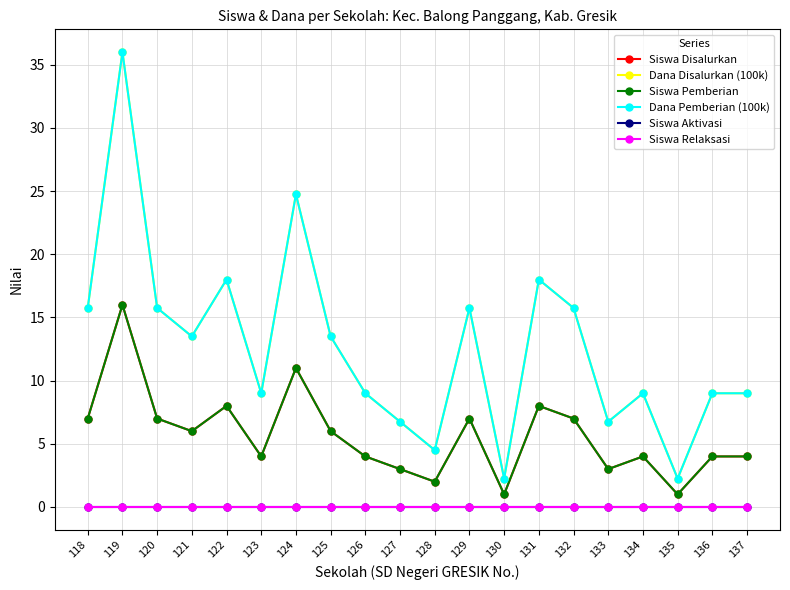

Does the chart have visible grid lines?

Yes